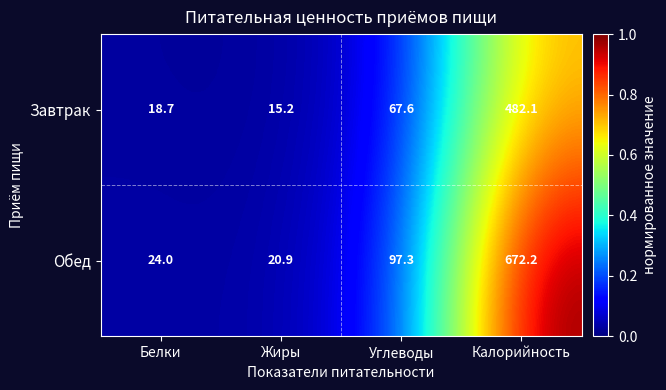

Which label corresponds to the largest value in the chart?

Калорийность